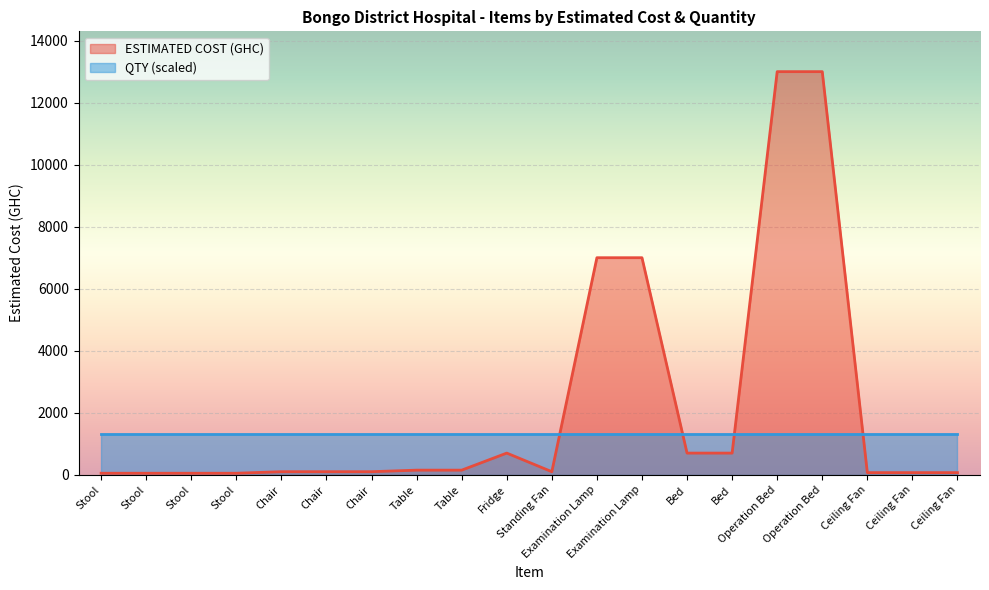

Reading right to left, extract all data points from this chart.

70	70	70	13000	13000	700	700	7000	7000	100	700	150	150	100	100	100	50	50	50	50